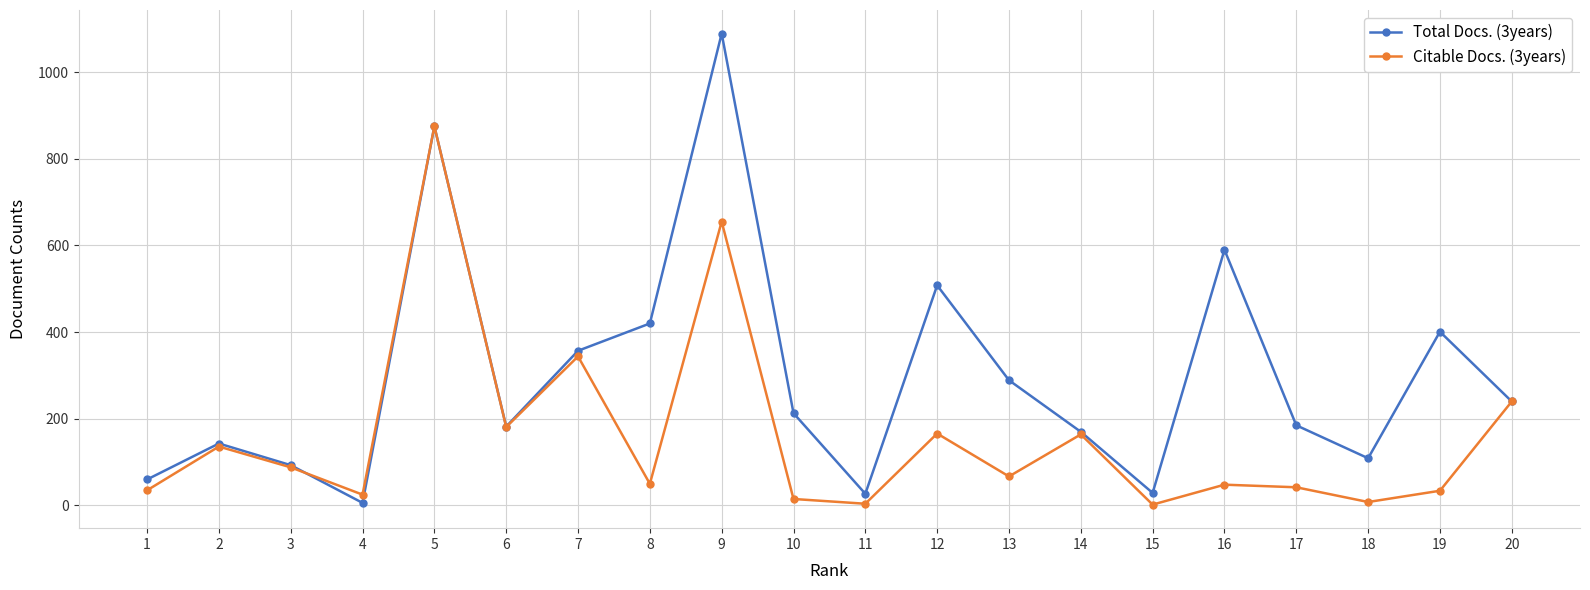

The value of Citable Docs. (3years) at 7 is 344. True or false?

True